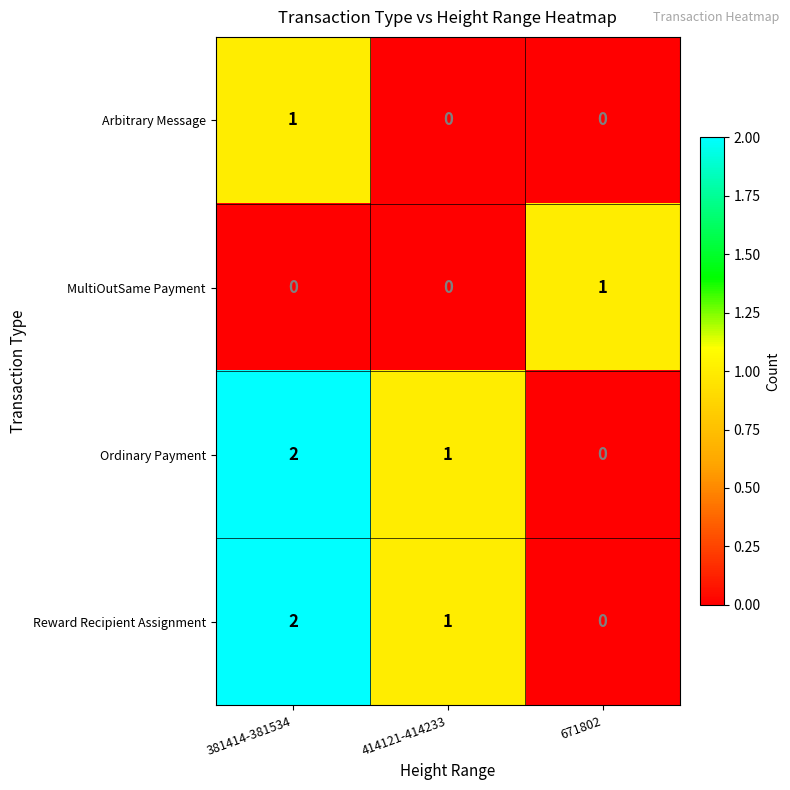

True or false: Ordinary Payment has a value of -1 at 671802.

False